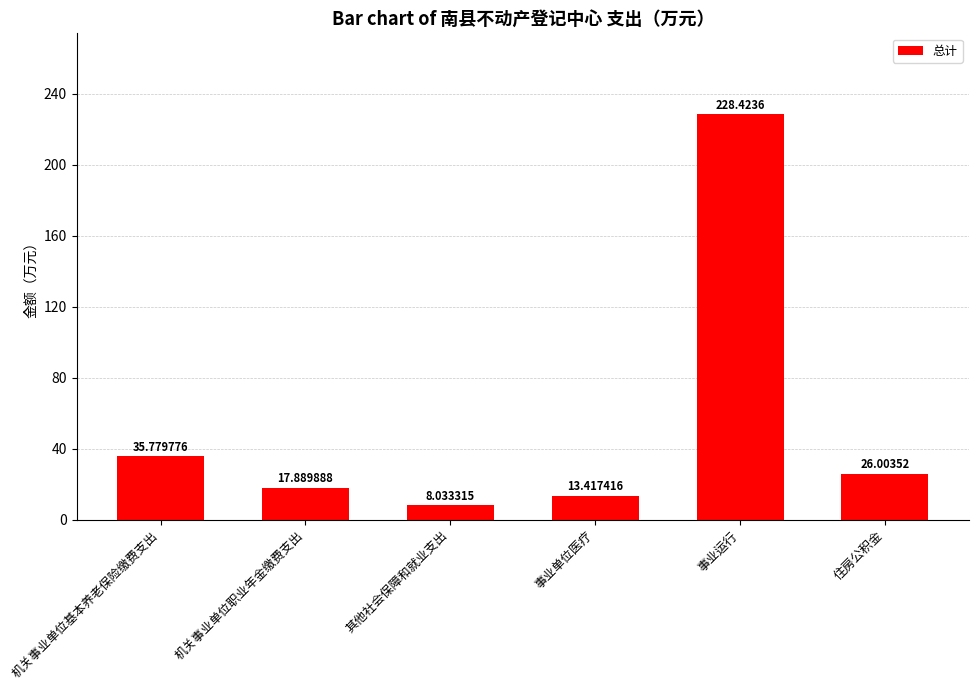

Where is the data nearest to the value 118?

机关事业单位基本养老保险缴费支出